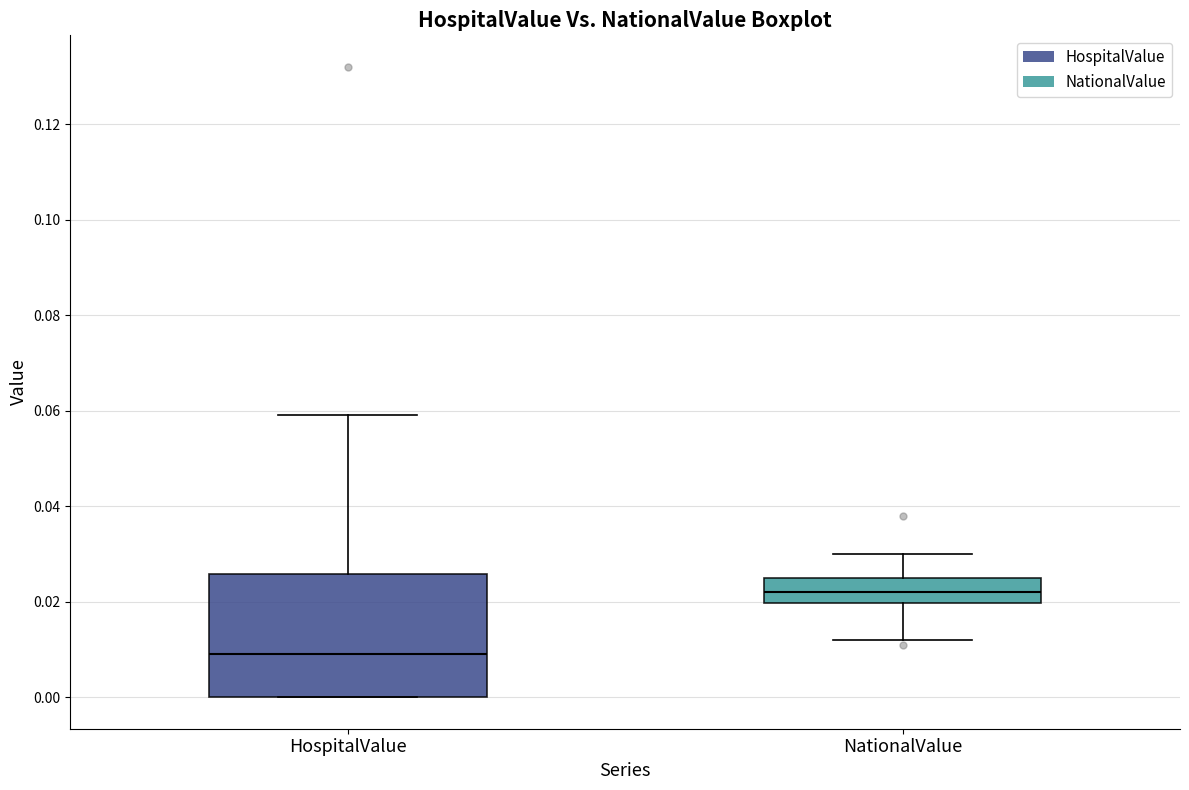

Reading left to right, read every box against the y-axis: the position of its median line, the range the box covers, and the ends of its whiskers. The values are not printed on the chart, so give them approximately, as read against the axis.

HospitalValue: median 0.010, box 0.000 to 0.026, whiskers 0.000 to 0.060
NationalValue: median 0.022, box 0.020 to 0.026, whiskers 0.012 to 0.030